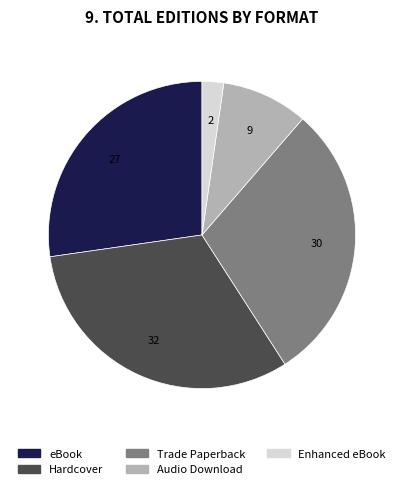

Is eBook the majority of the pie?

No